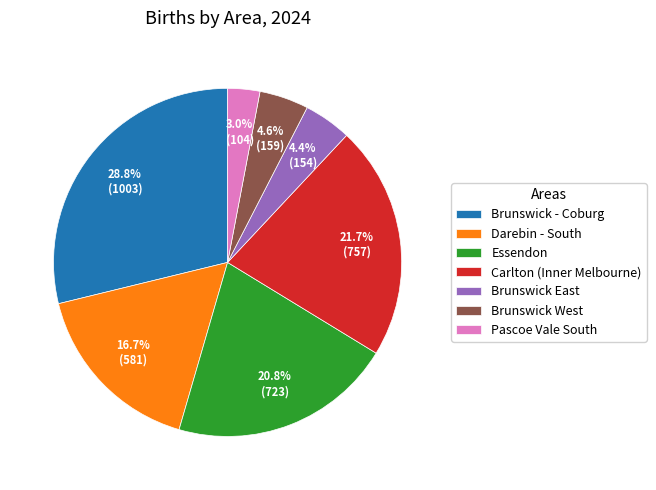

How many slices are in this pie chart?

7